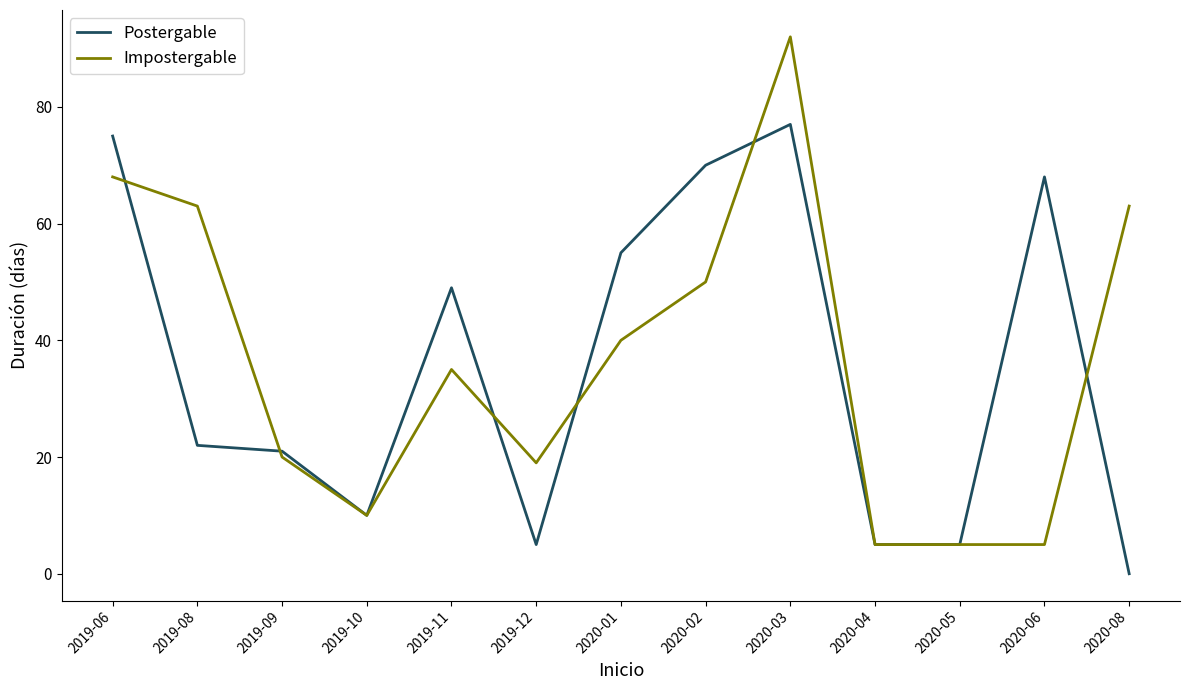

What is the sum of the Impostergable values at 2020-04 and 2020-01?

45